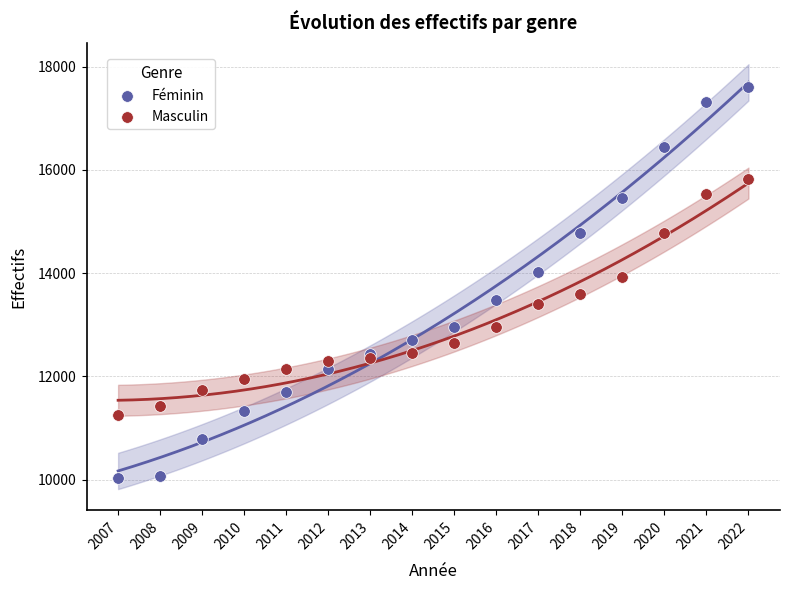

Which series contains the highest Y value?

Féminin